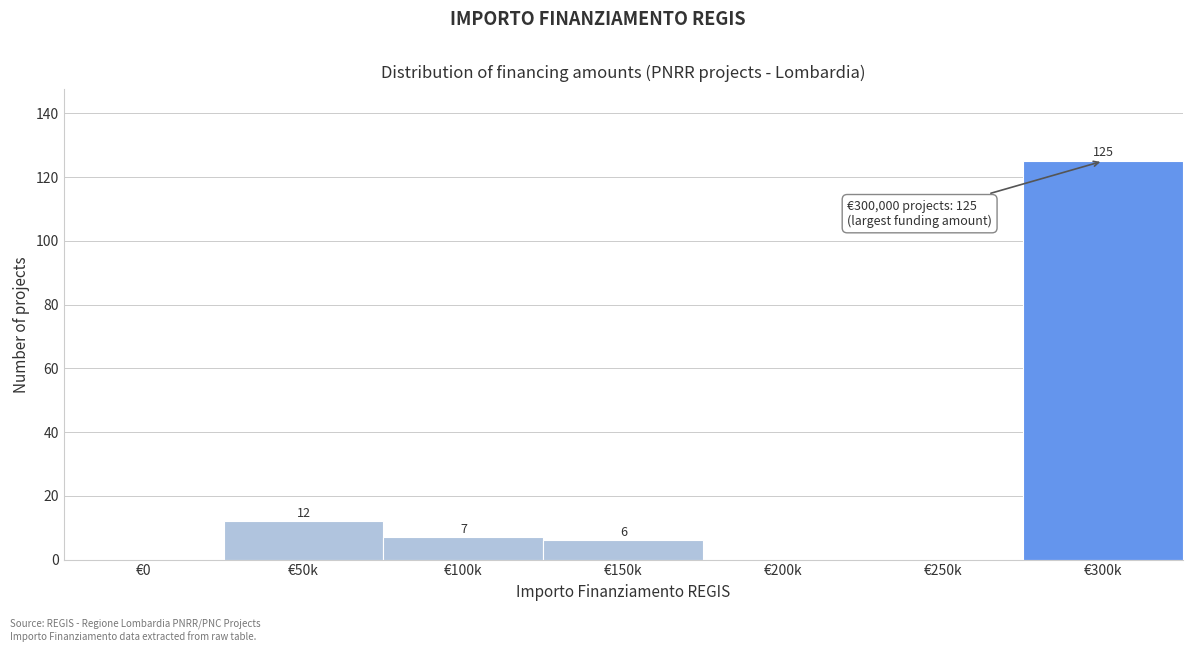

Reading left to right, list all the values displayed in this chart.

€0=0	€50k=12	€100k=7	€150k=6	€200k=0	€250k=0	€300k=125